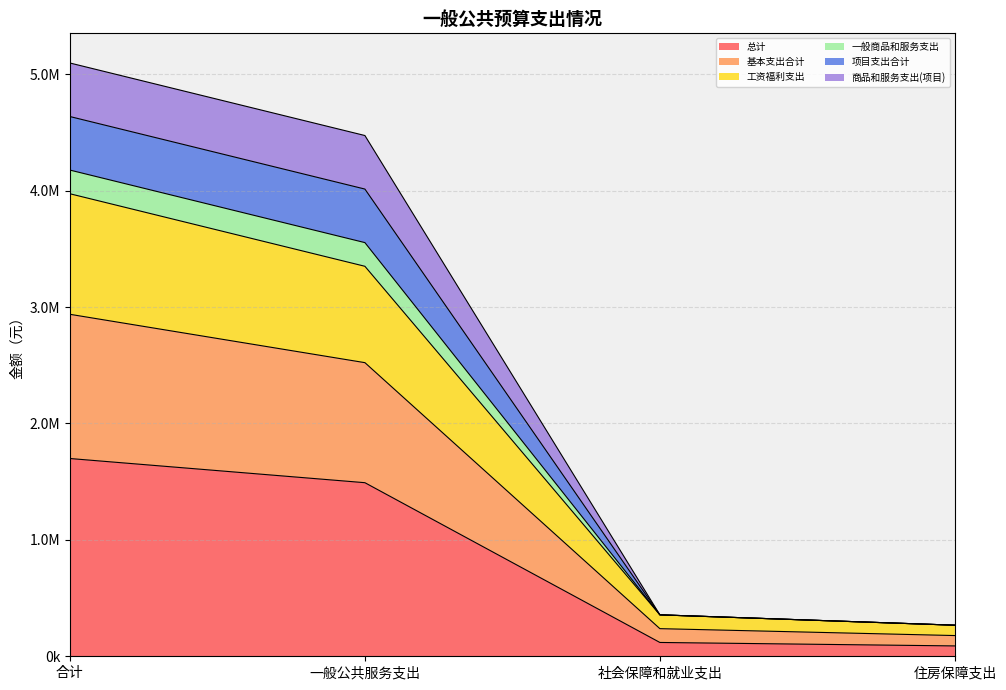

What are all the series names shown in the legend?

总计, 基本支出合计, 工资福利支出, 一般商品和服务支出, 项目支出合计, 商品和服务支出(项目)